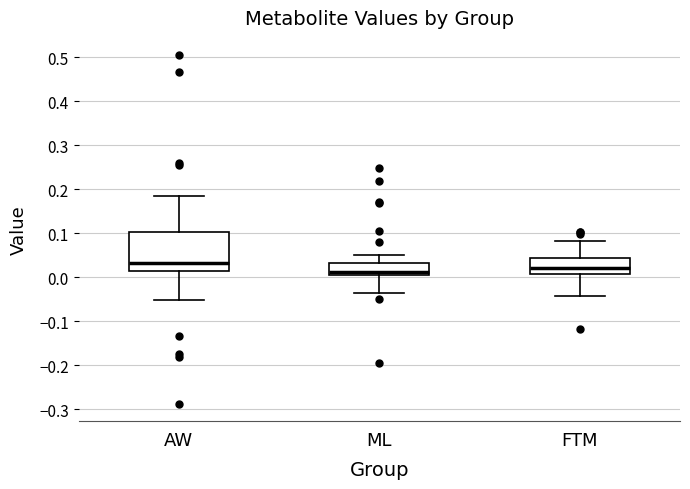

Reading left to right, transcribe this box plot: for each box, give where its median line is, the range the box spans, and where its two whiskers end, as read against the y-axis. The values are not printed on the chart, so give them approximately, as read against the axis.

AW: median 0.03, box 0.01 to 0.10, whiskers -0.05 to 0.18
ML: median 0.01 (just above the box's lower edge), box 0.01 to 0.03, whiskers -0.03 to 0.05
FTM: median 0.02, box 0.01 to 0.04, whiskers -0.04 to 0.08